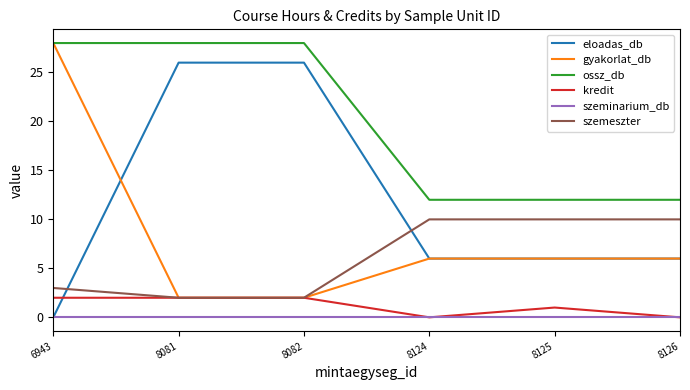

Does the chart display data point markers on the line(s)?

No